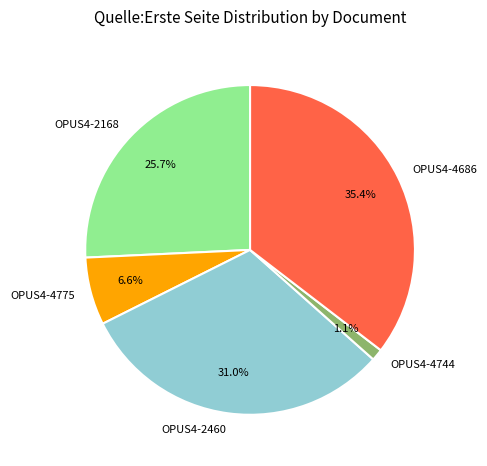

How many segments does this pie chart have?

5